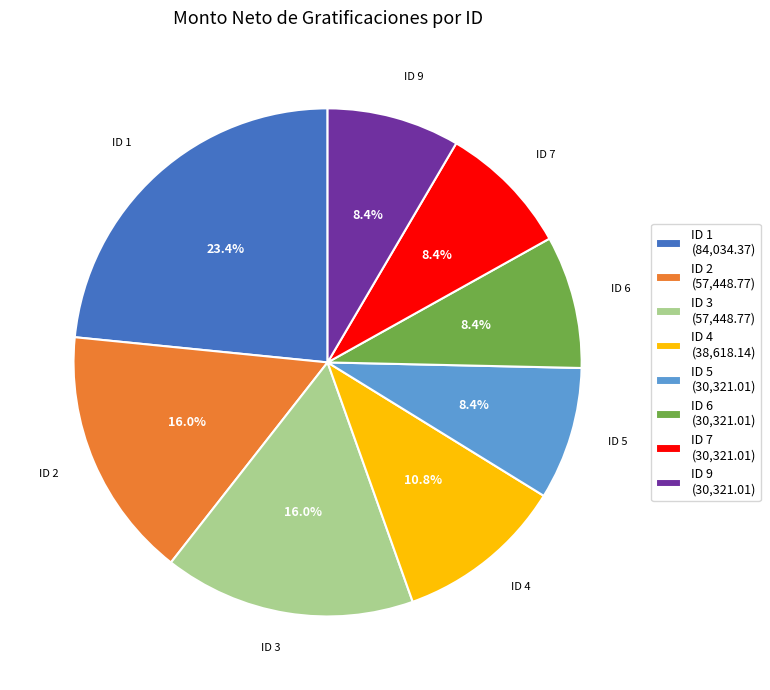

To the nearest percent, what is the difference between the largest and smallest slice percentages?

15%